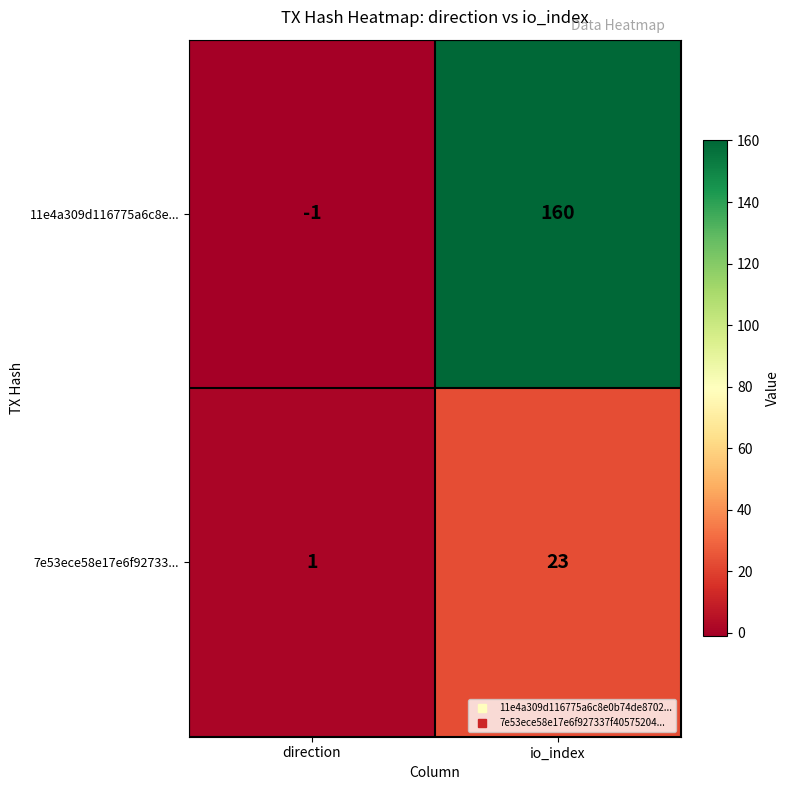

True or false: 7e53ece58e17e6f92733... has a value of 15 at io_index.

False